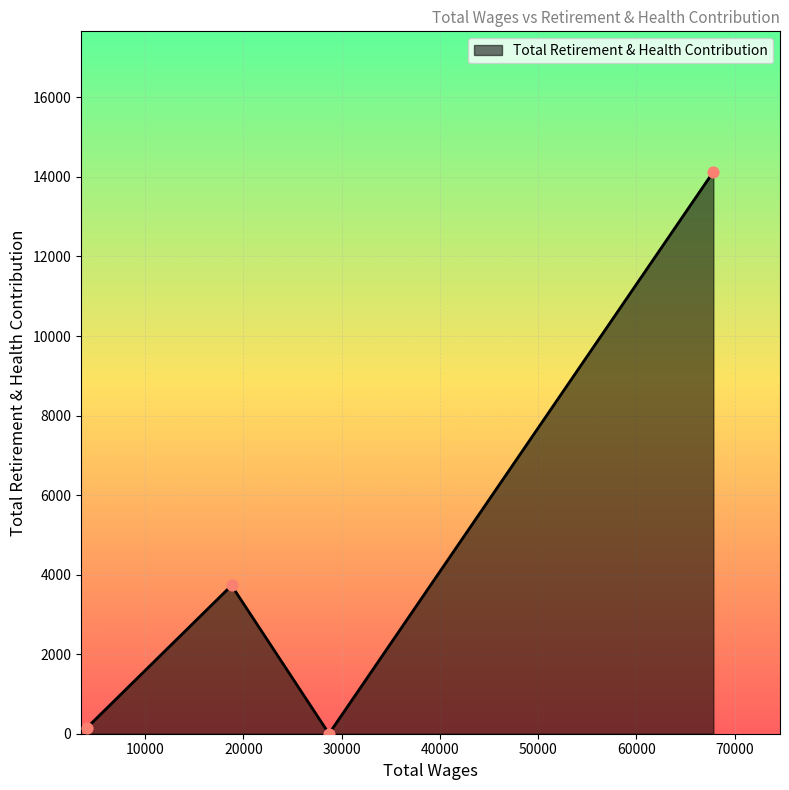

What is the sum of all values?

18011